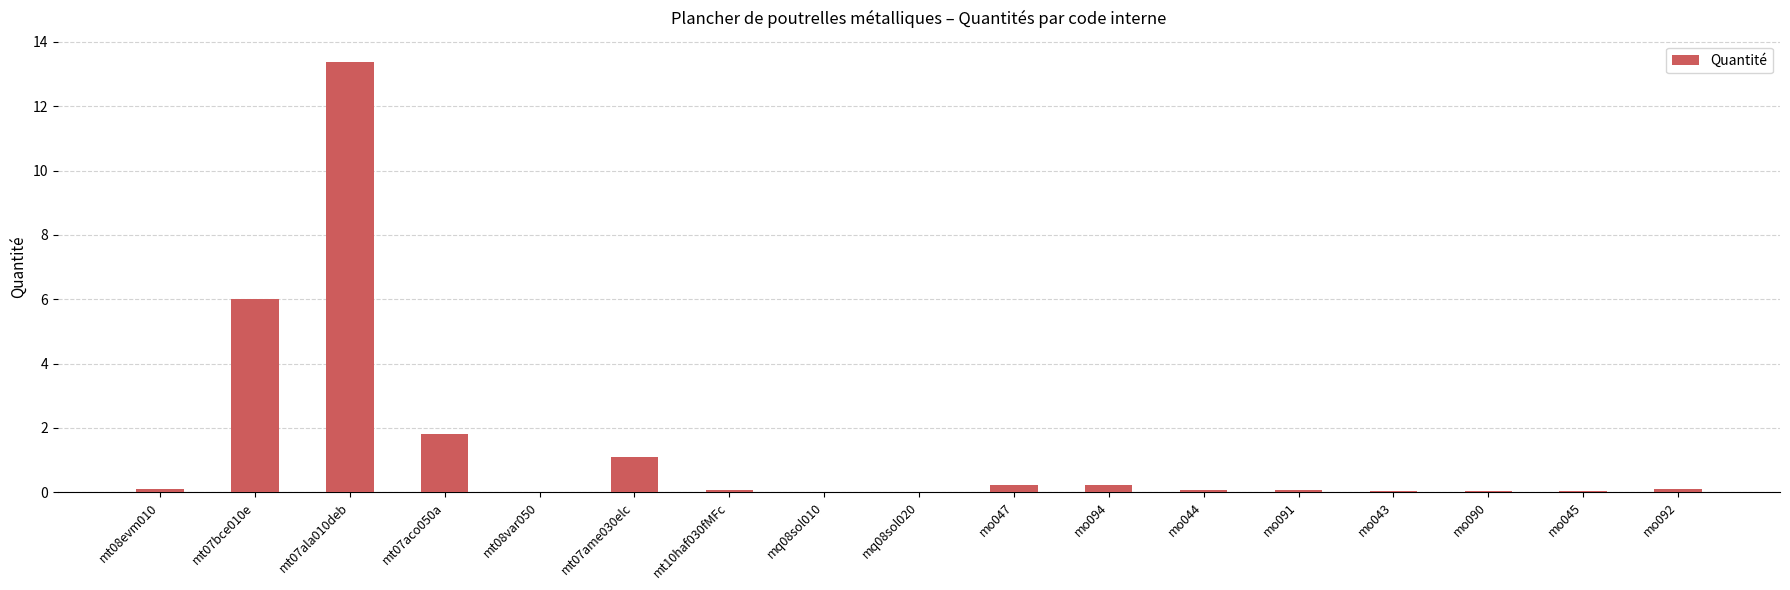

True or false: the data shows 3.0 at mt07aco050a.

False